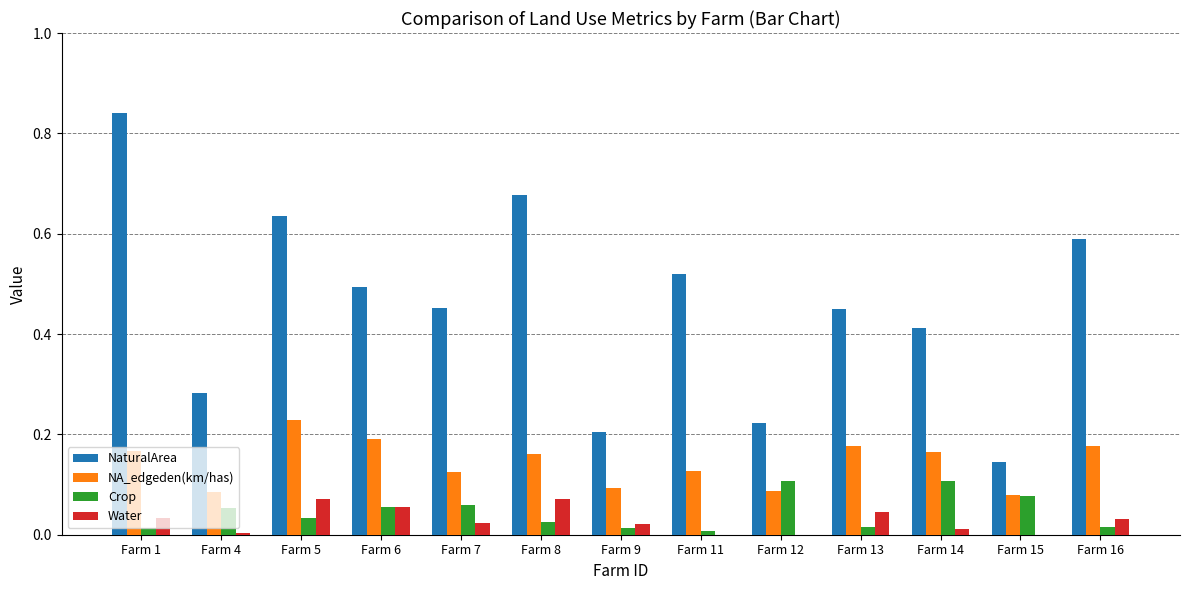

At which label is NaturalArea closest to 0?

Farm 15